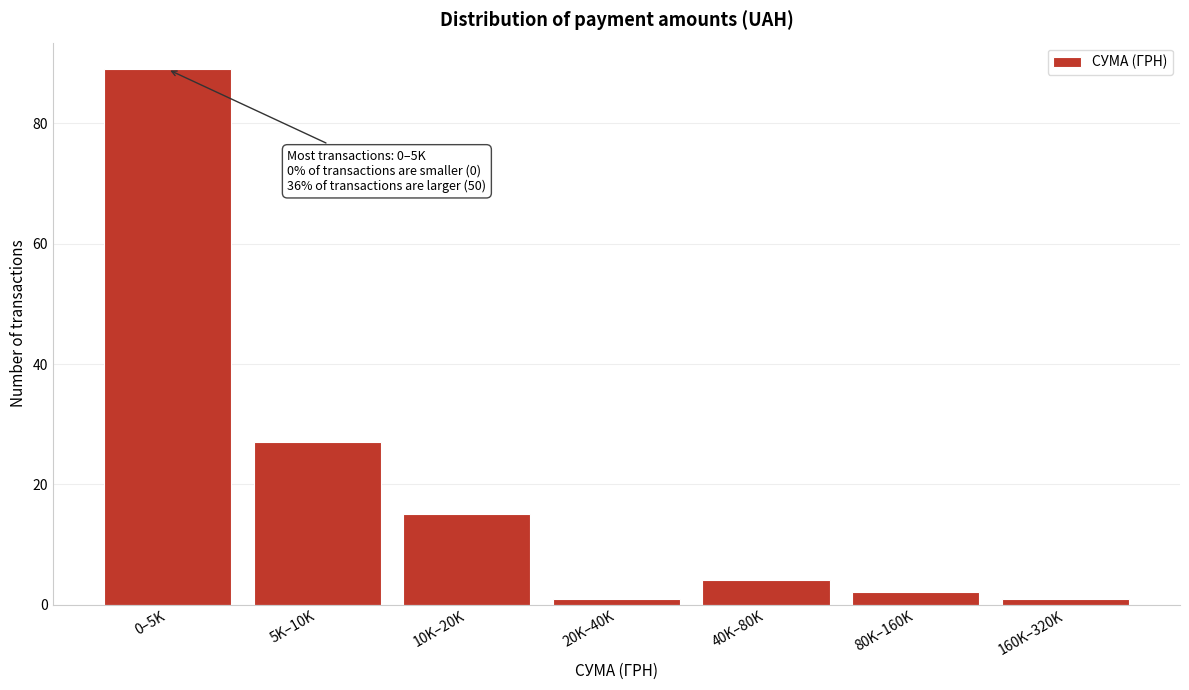

Reading left to right, extract all data points from this chart.

0–5K=89	5K–10K=27	10K–20K=15	20K–40K=1	40K–80K=4	80K–160K=2	160K–320K=1